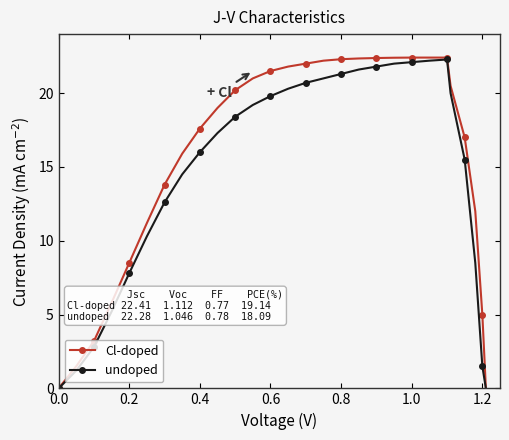

Does the chart display data point markers on the line(s)?

Yes